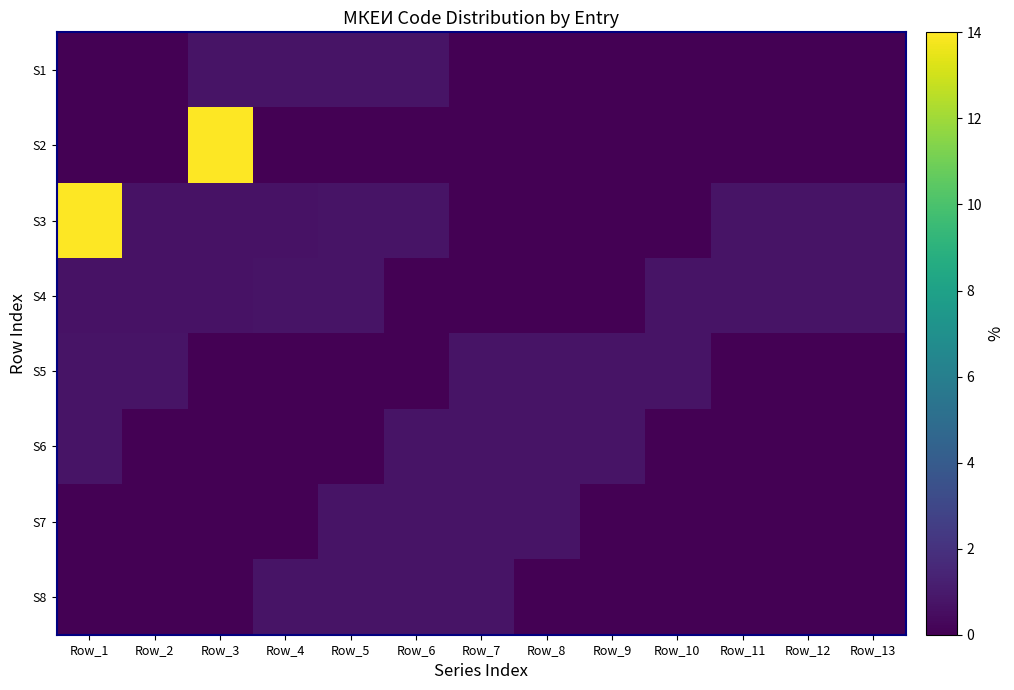

What is the difference between the highest and lowest values at Row_5?

0.7